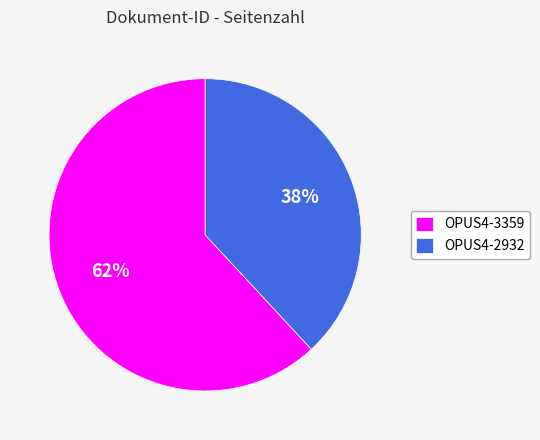

Combined, do OPUS4-3359 and OPUS4-2932 account for over 50%?

Yes